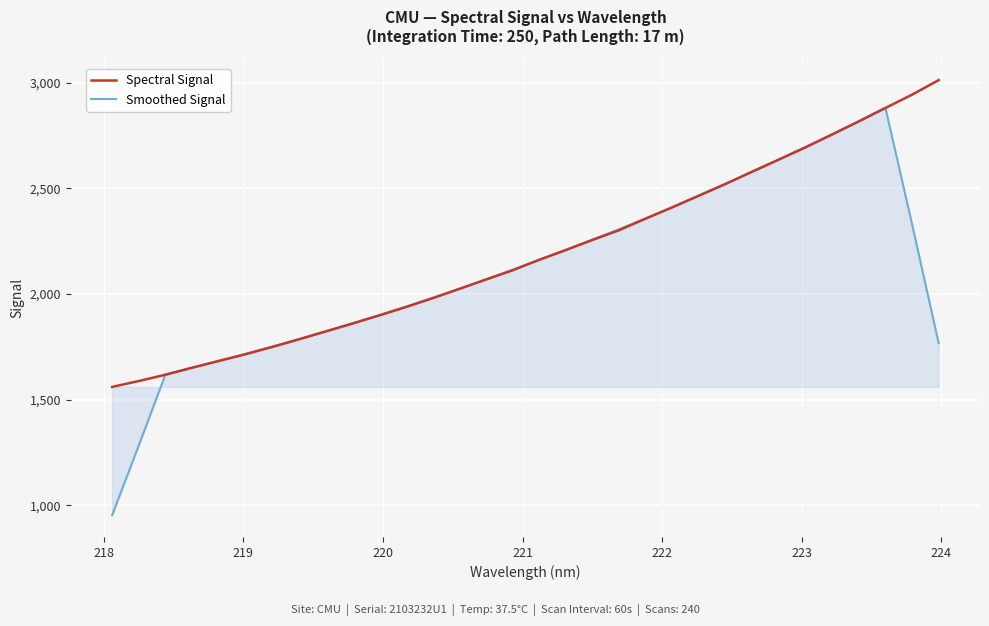

What is the maximum value shown in the chart?

3012.8